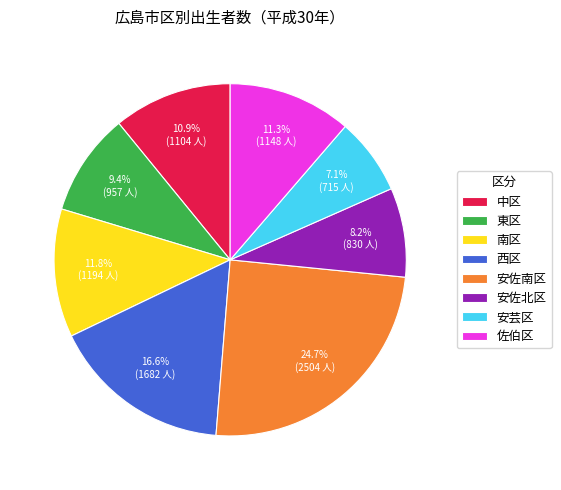

To the nearest percent, what percentage of the pie is 中区?

11%